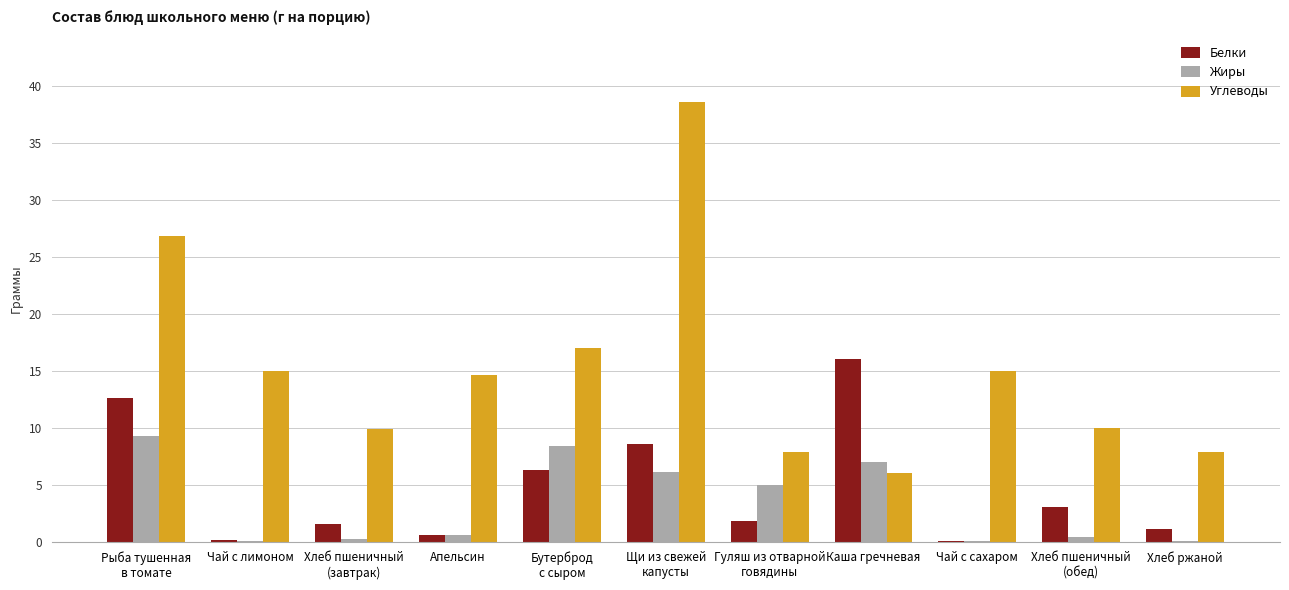

Which series has the largest range (max minus min)?

Углеводы